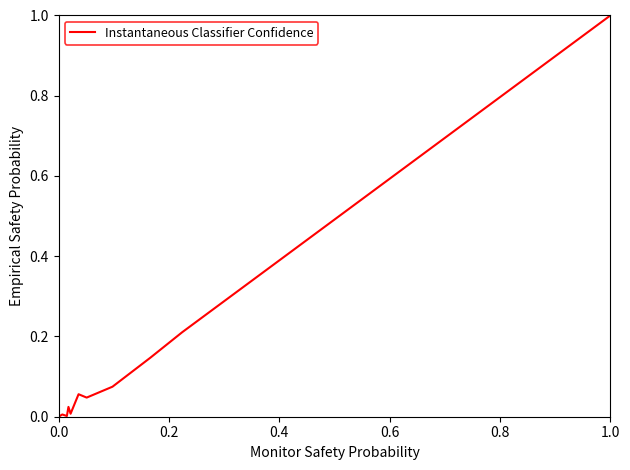

What is the greatest value displayed?

1.0